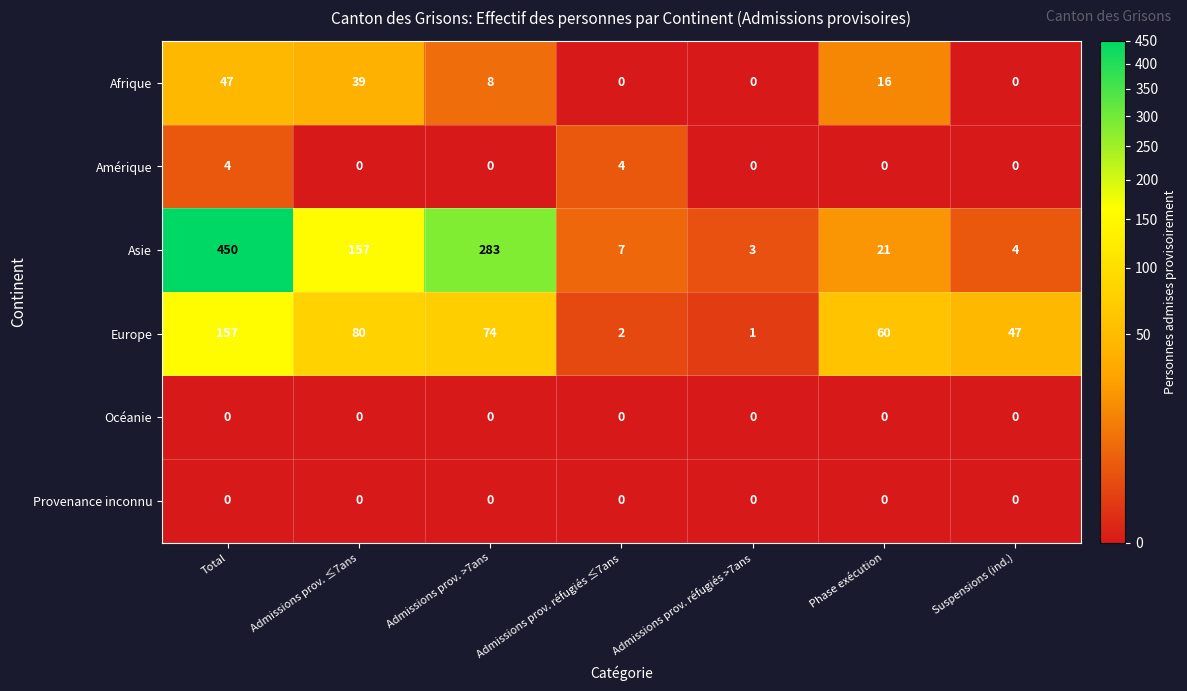

Is it true that Asie equals 797 at Total?

False